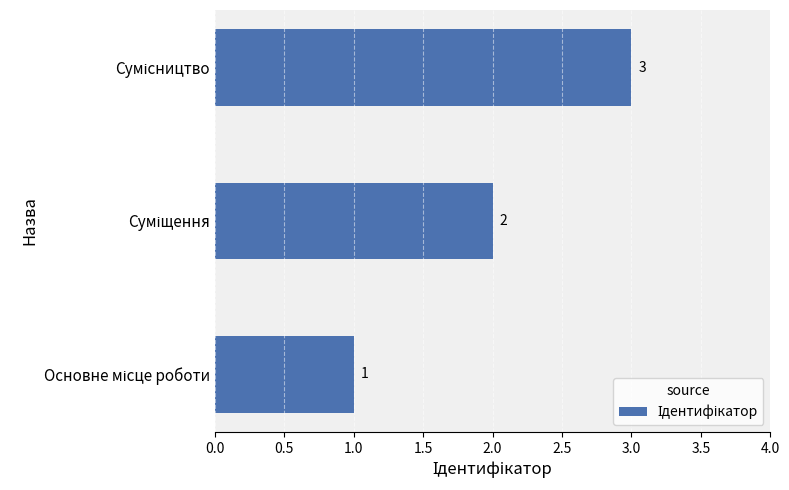

What is the sum of all values?

6